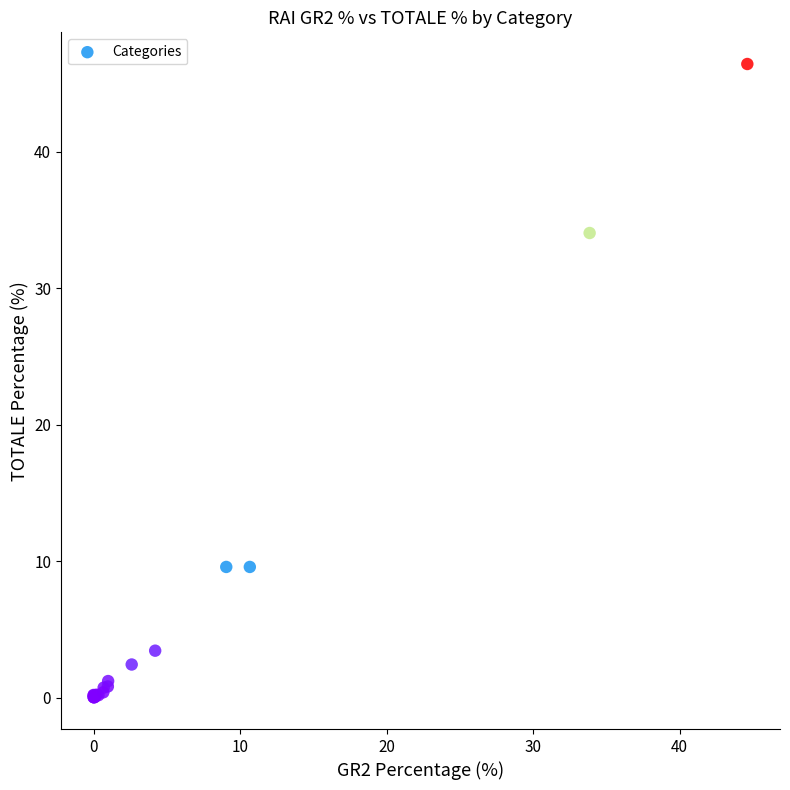

What Y value in the scatter plot is closest to 23?

34.0